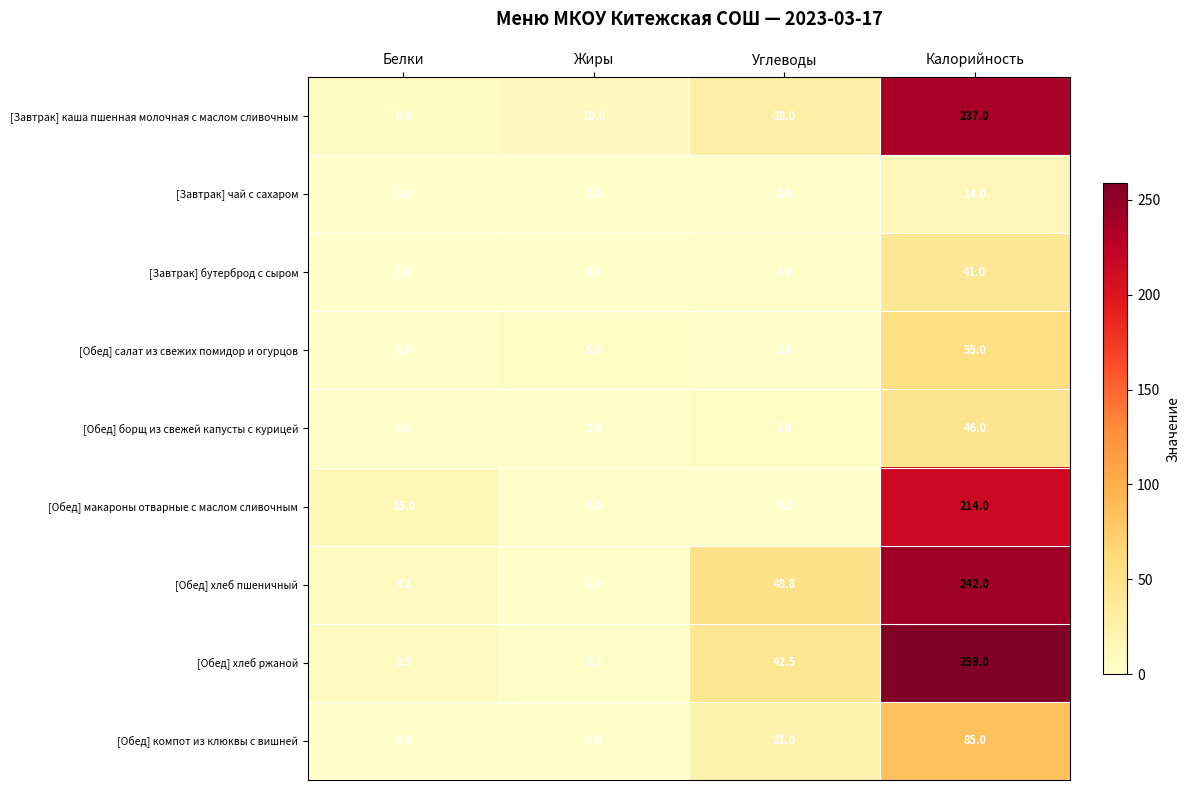

Which label corresponds to the largest value in the chart?

Калорийность